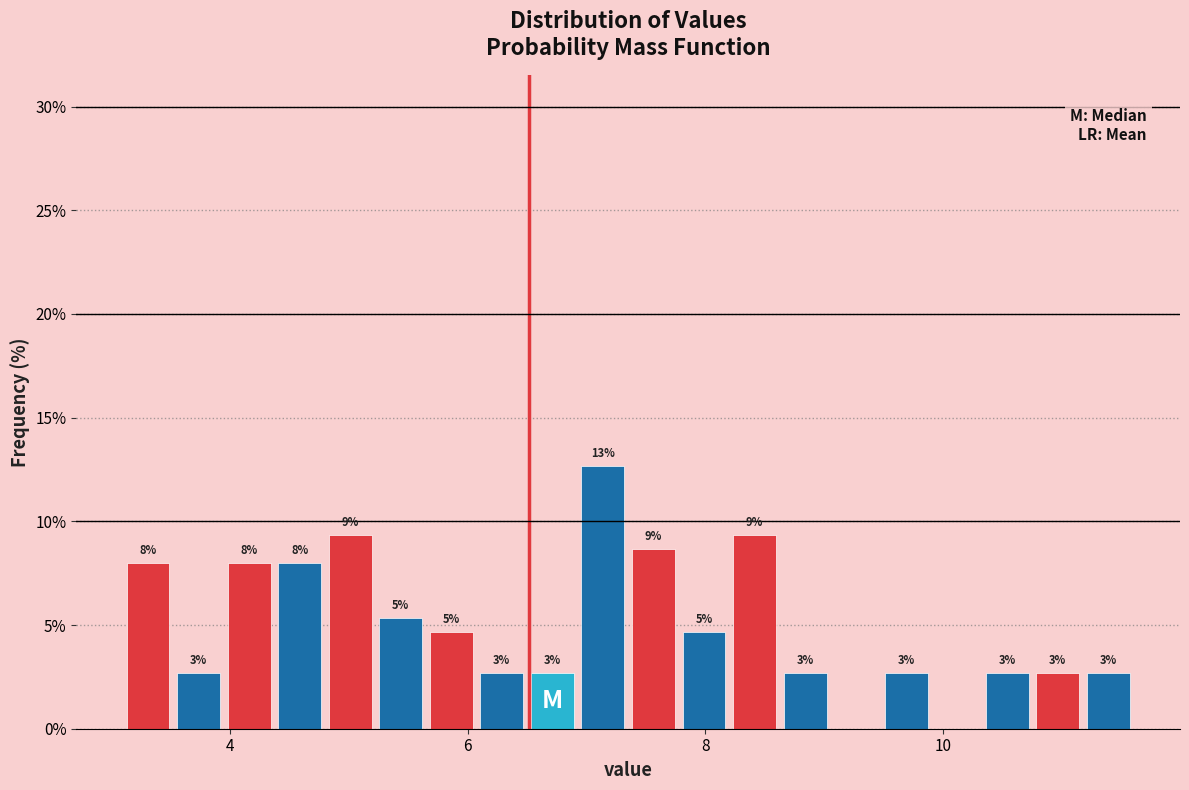

Read against the x-axis, roughly where is the centre of the tallest bar?

7.2